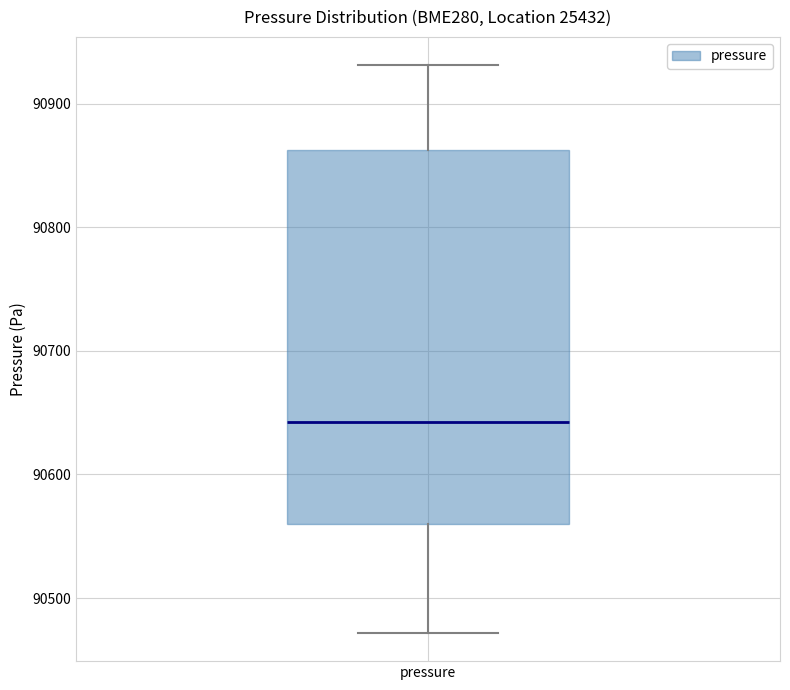

Read this box plot against the y-axis: the position of the median line, the range covered by the box, and the ends of both whiskers. The values are not printed on the chart, so give them approximately, as read against the axis.

median 90640, box 90560 to 90860, whiskers 90470 to 90930